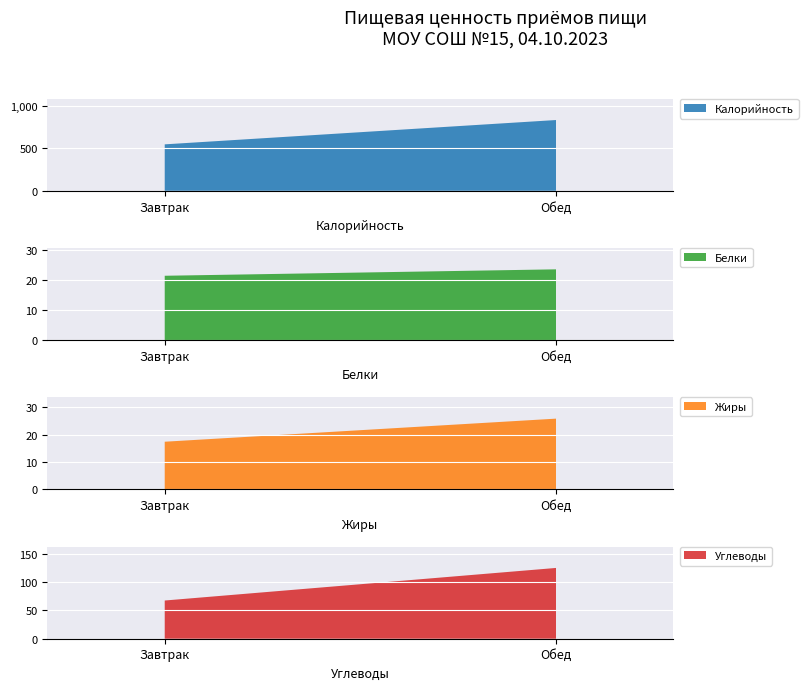

Reading right to left, extract all data points from this chart.

Калорийность: 835.6	548.4
Белки: 23.7	21.5
Жиры: 25.9	17.4
Углеводы: 125.0	67.5